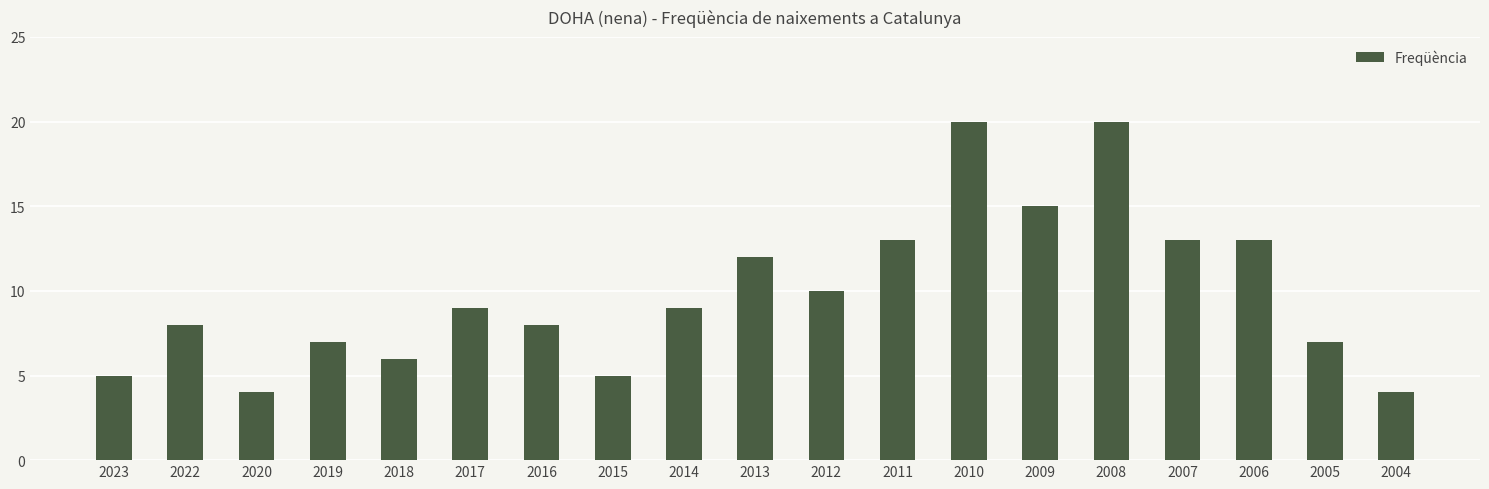

Reading left to right, list all the values displayed in this chart.

2023=5	2022=8	2020=4	2019=7	2018=6	2017=9	2016=8	2015=5	2014=9	2013=12	2012=10	2011=13	2010=20	2009=15	2008=20	2007=13	2006=13	2005=7	2004=4